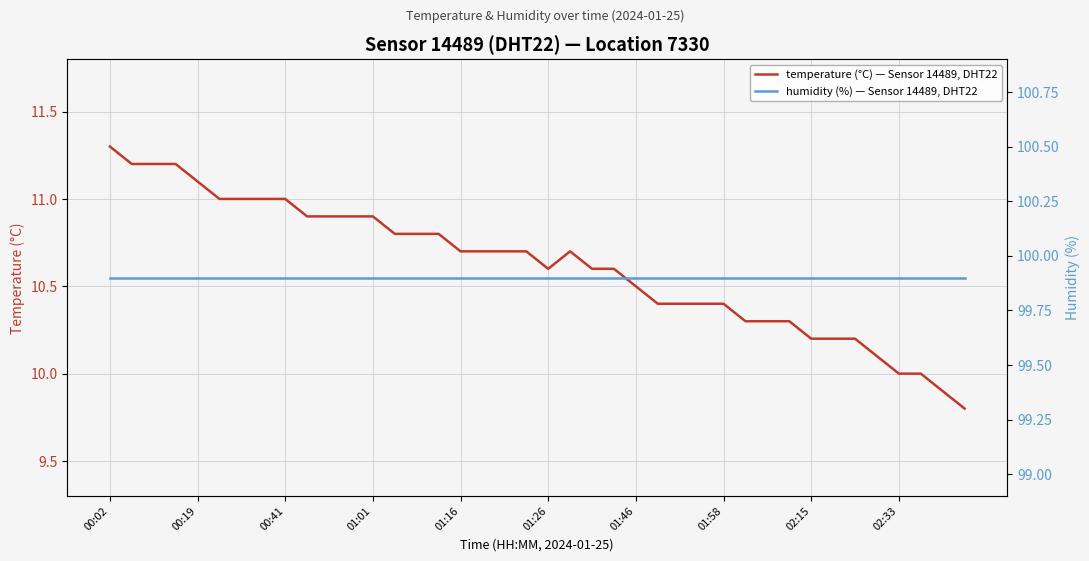

Is it true that temperature (°C) — Sensor 14489, DHT22 equals 5.2 at 01:01?

False